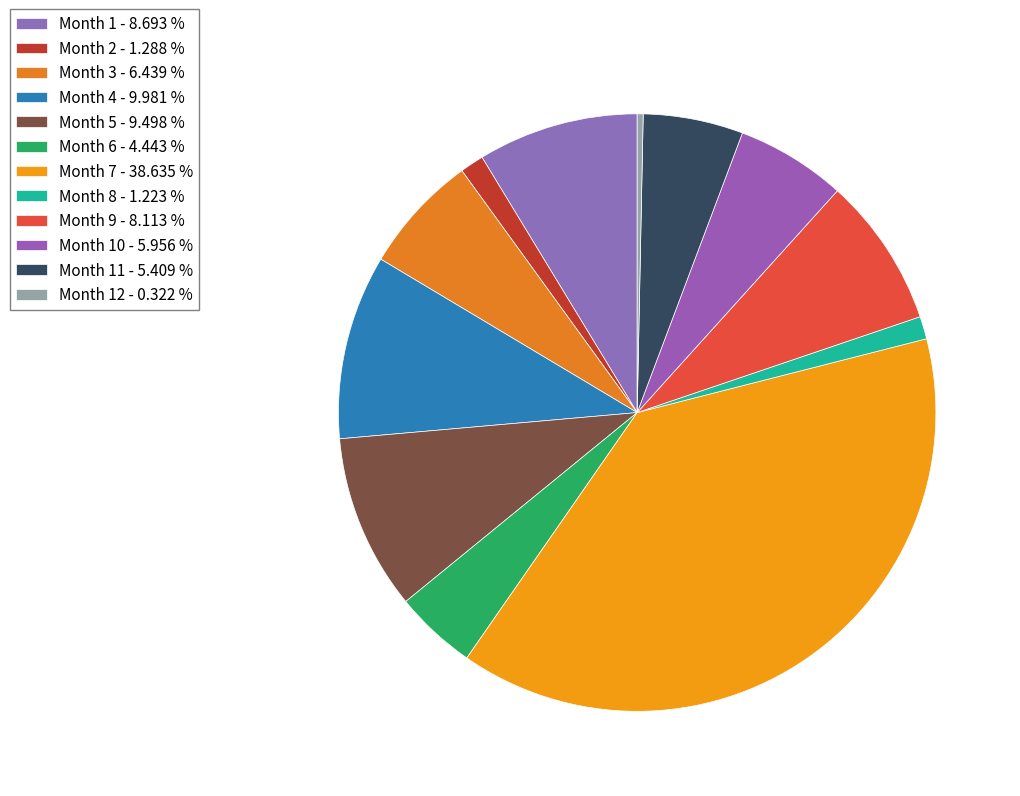

Which slice is the smallest?

Month 12 - 0.322 %